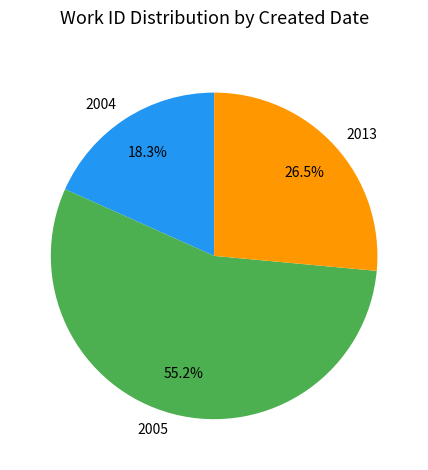

Which category accounts for the majority?

2005